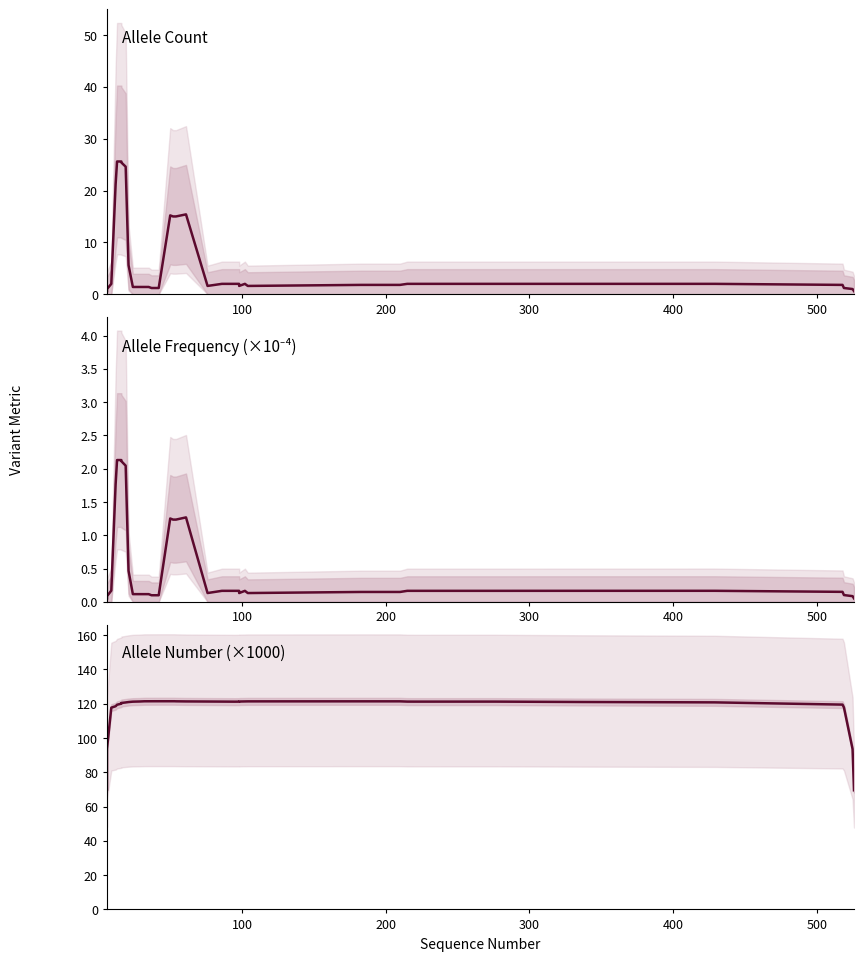

What is the sum of all Allele Count values?

248.8